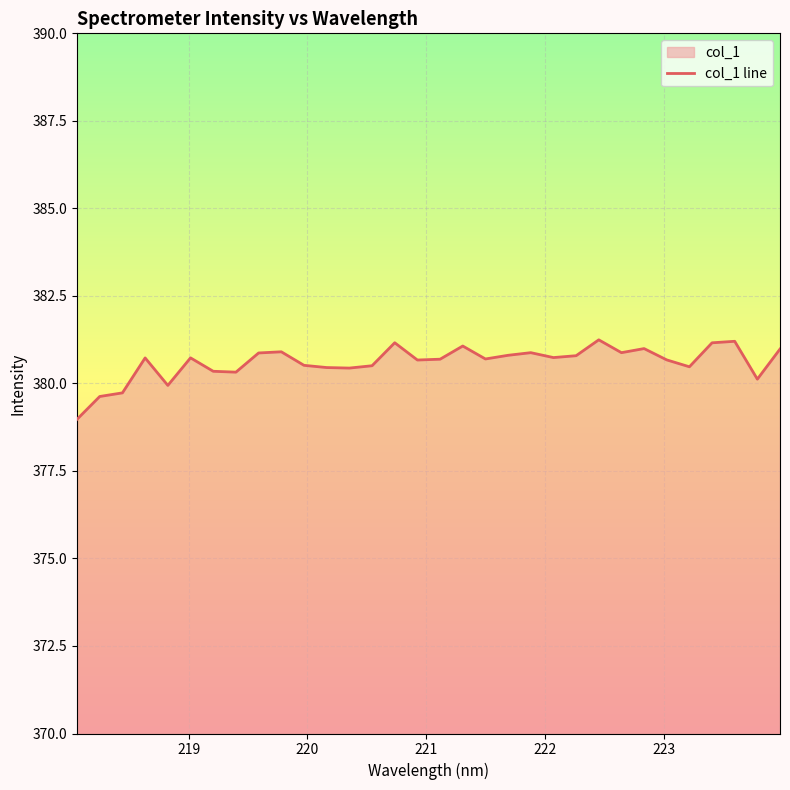

What is the difference between the maximum and minimum values?

2.3